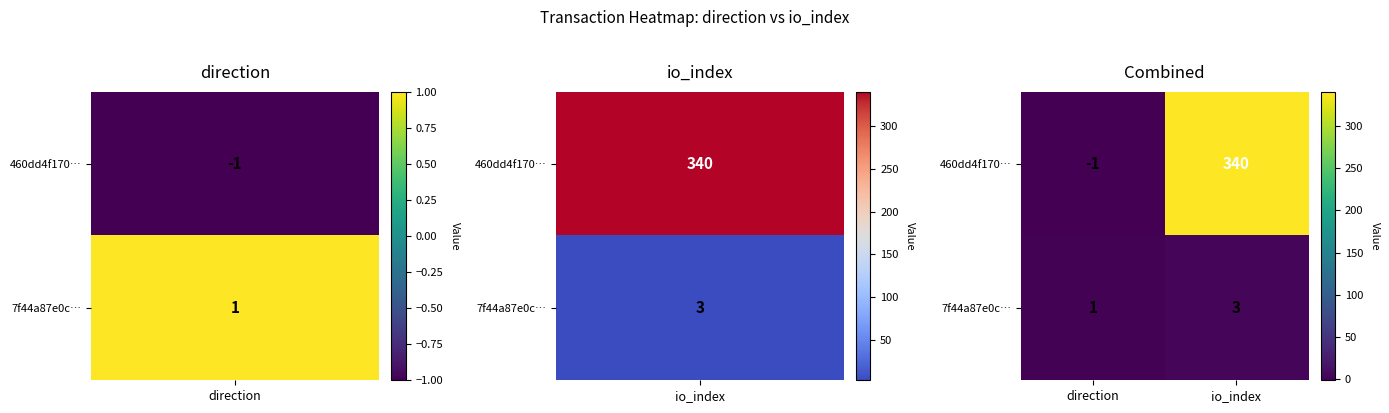

What is the sum of the 460dd4f170… values at direction and io_index?

339